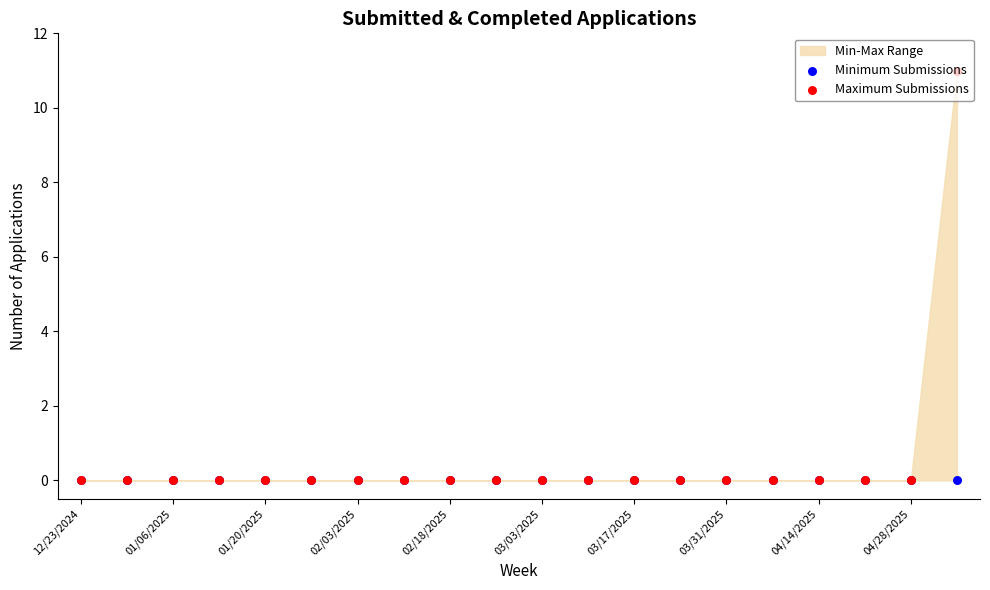

Which series has the widest spread of Y values?

Maximum Submissions